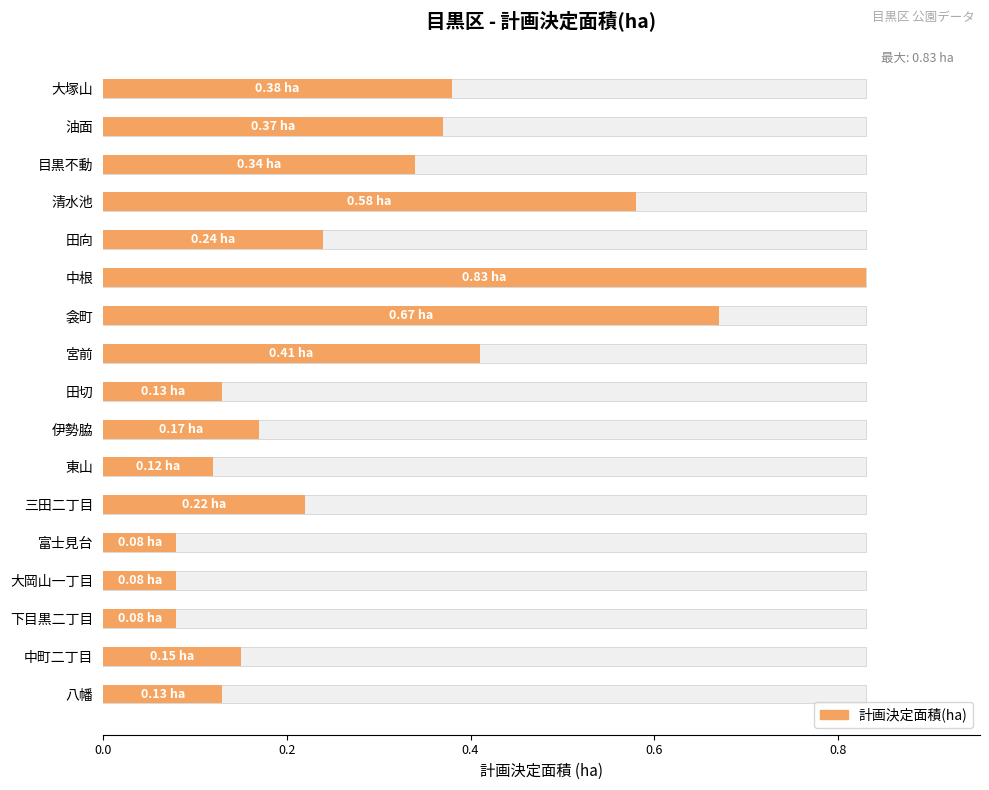

What is the maximum value shown in the chart?

0.8